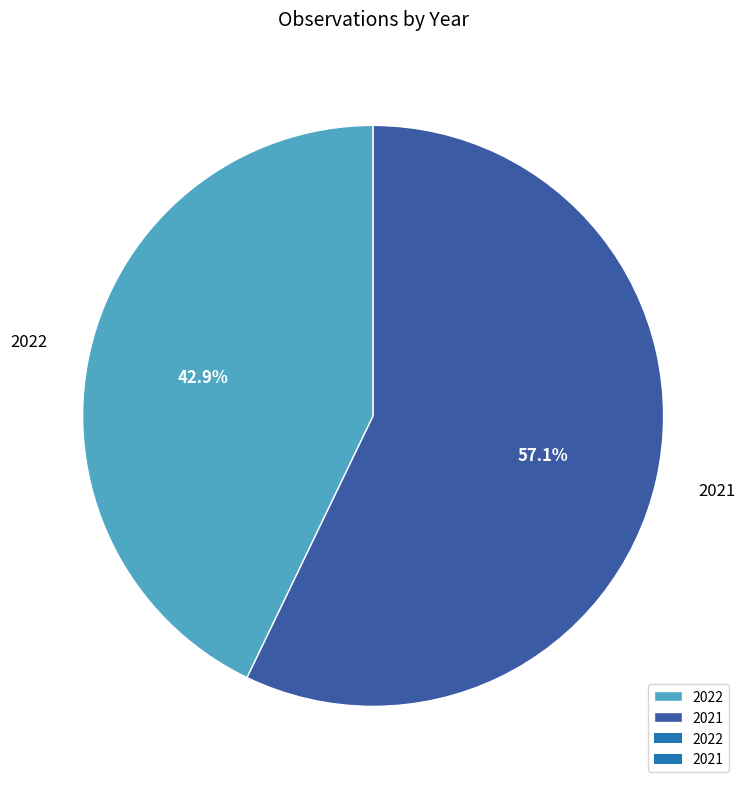

Which slice is the largest?

2021